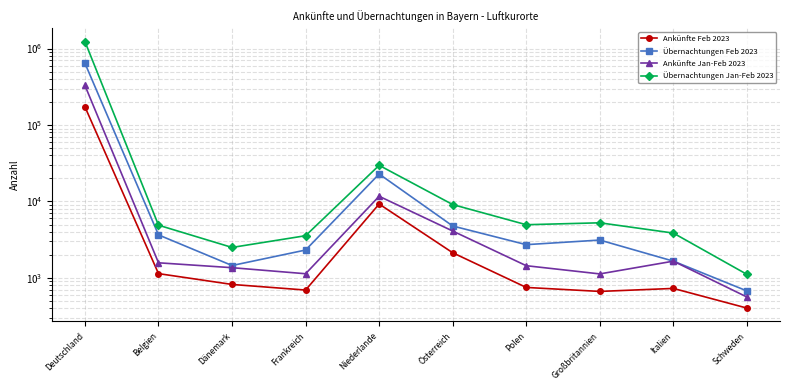

How many values in the Ankünfte Jan-Feb 2023 series are below 1579?

5